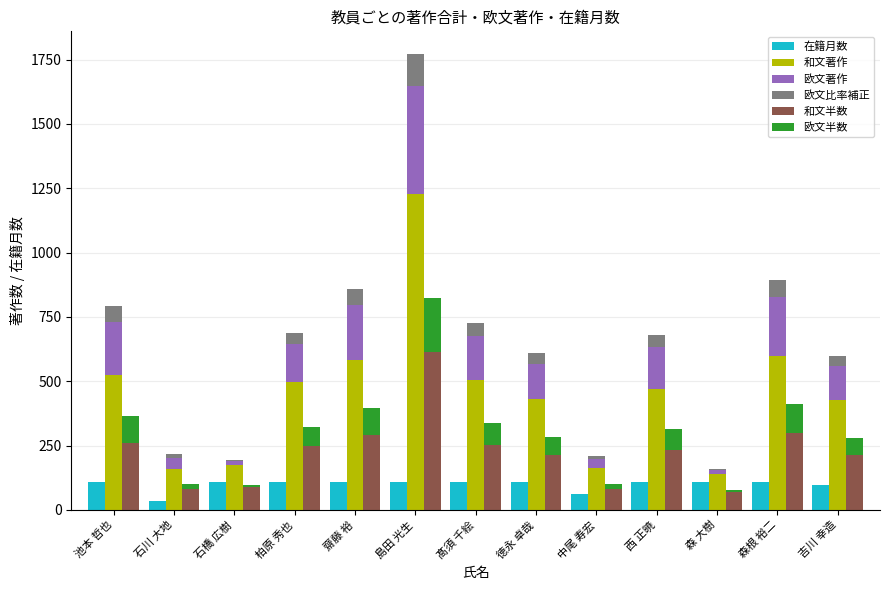

Where does the 和文著作 series first go above 469?

池本 哲也